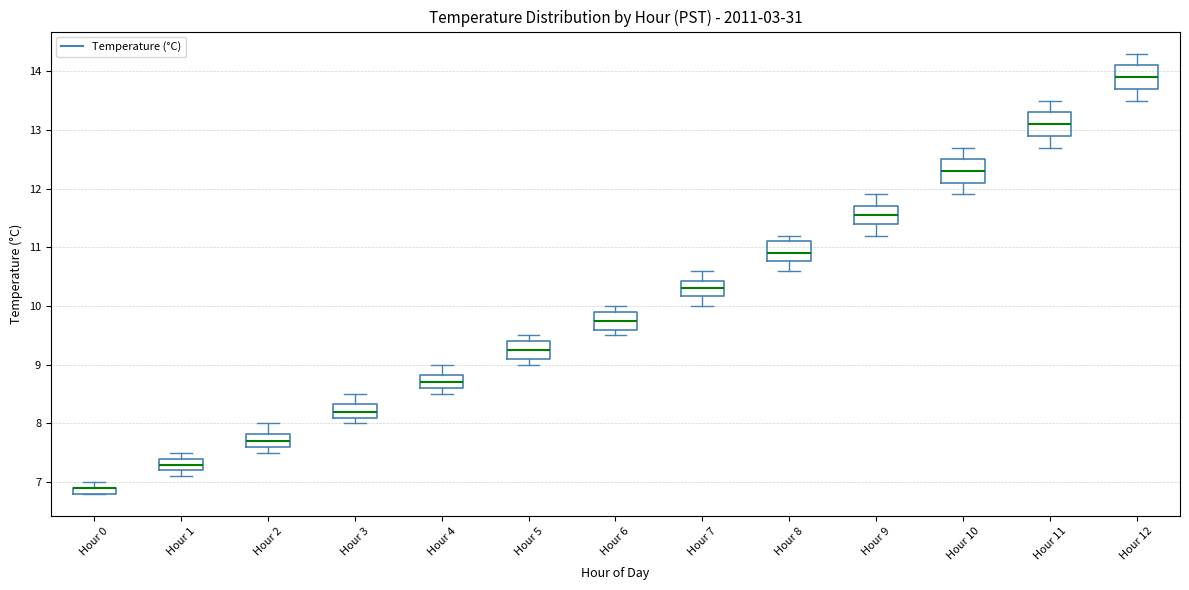

Where is the lower edge of the box for Hour 5 on the y-axis? The values are not printed on the chart, so give them approximately, as read against the axis.

9.1